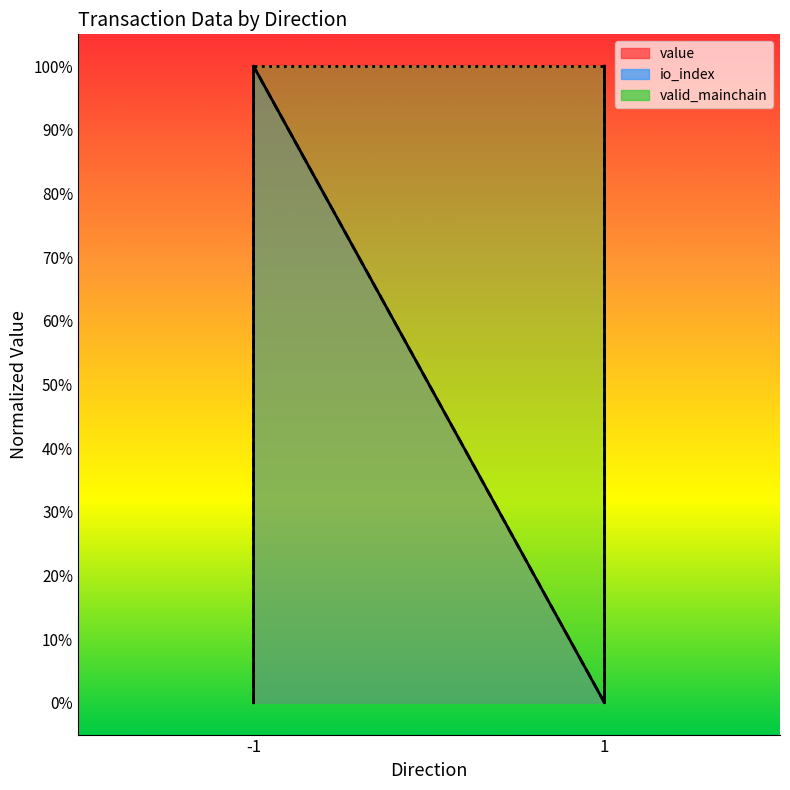

How many data points in value are above 0?

2